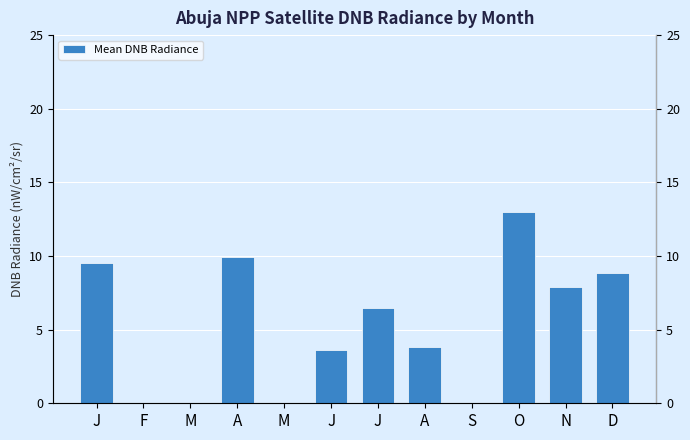

What is the label of the 6th bar from the left?

J